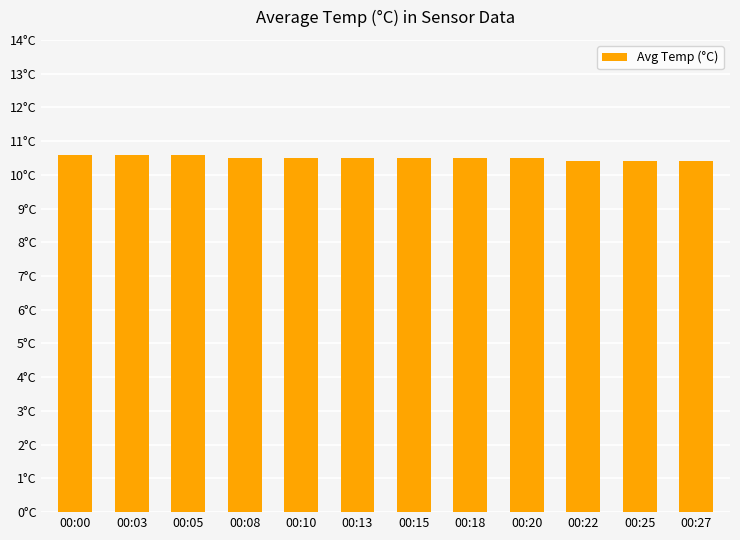

Reading right to left, transcribe all the data shown in this chart.

10.4	10.4	10.4	10.5	10.5	10.5	10.5	10.5	10.5	10.6	10.6	10.6